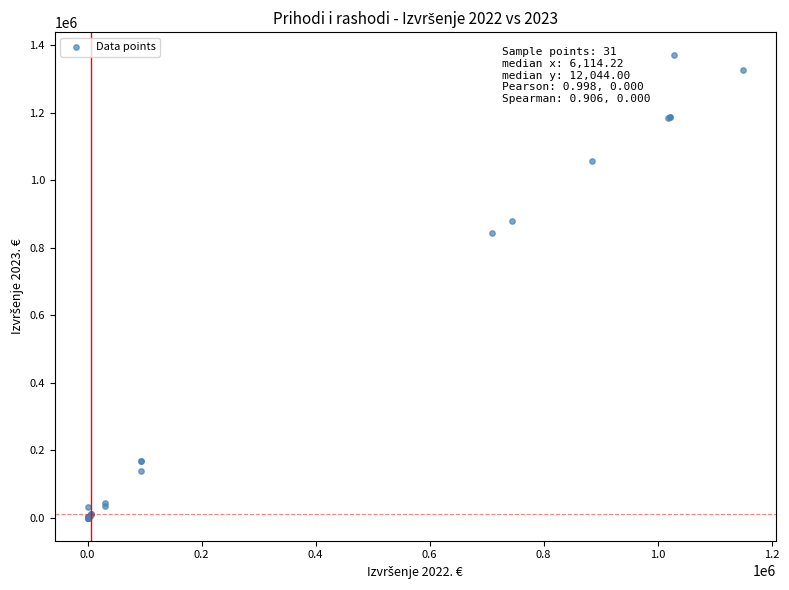

What Y value in the scatter plot is closest to 685097?

842236.8